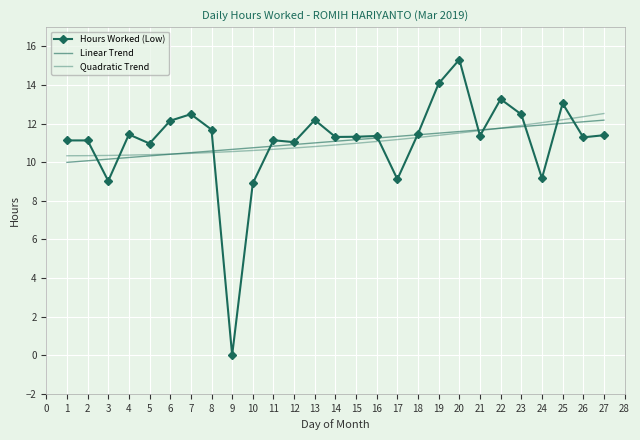

The value of Hours Worked (Low) at 21 is 11.4. True or false?

True